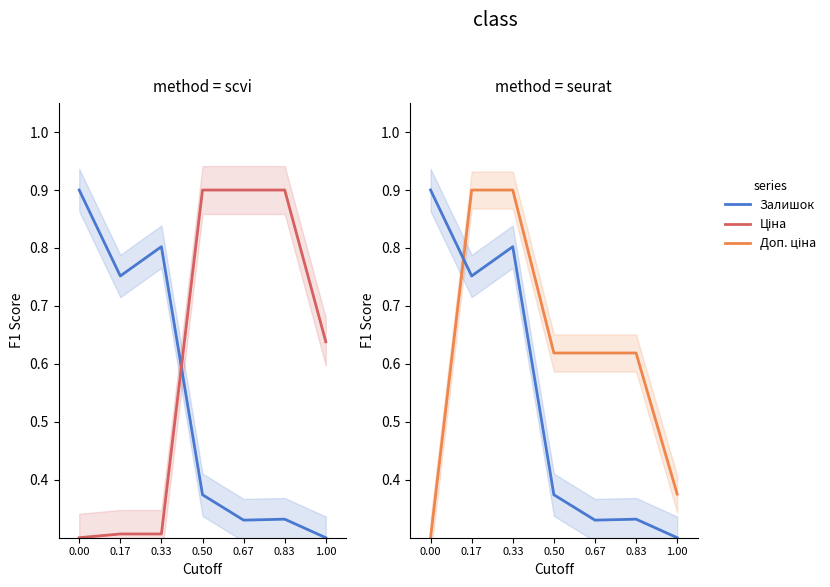

Reading left to right, list all the values displayed in this chart.

Залишок: 0.00=0.9	0.17=0.8	0.33=0.8	0.50=0.4	0.67=0.3	0.83=0.3	1.00=0.3
Ціна: 0.00=0.3	0.17=0.3	0.33=0.3	0.50=0.9	0.67=0.9	0.83=0.9	1.00=0.6
Доп. ціна: 0.00=0.3	0.17=0.9	0.33=0.9	0.50=0.6	0.67=0.6	0.83=0.6	1.00=0.4